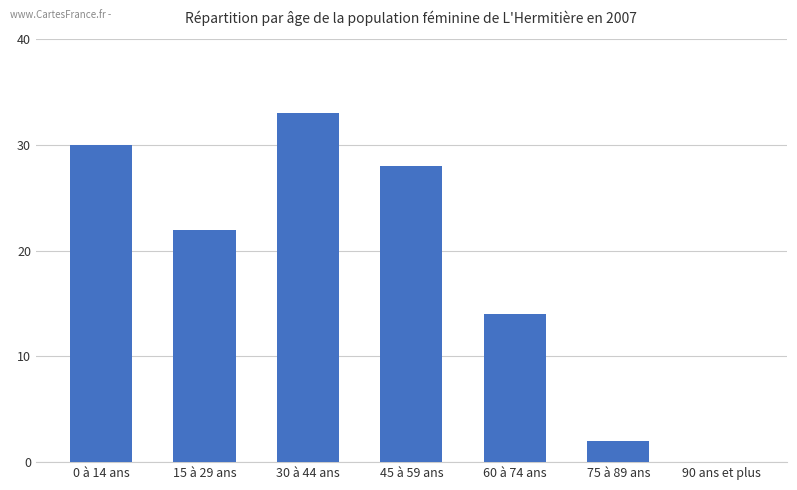

What is the sum of all values?

129